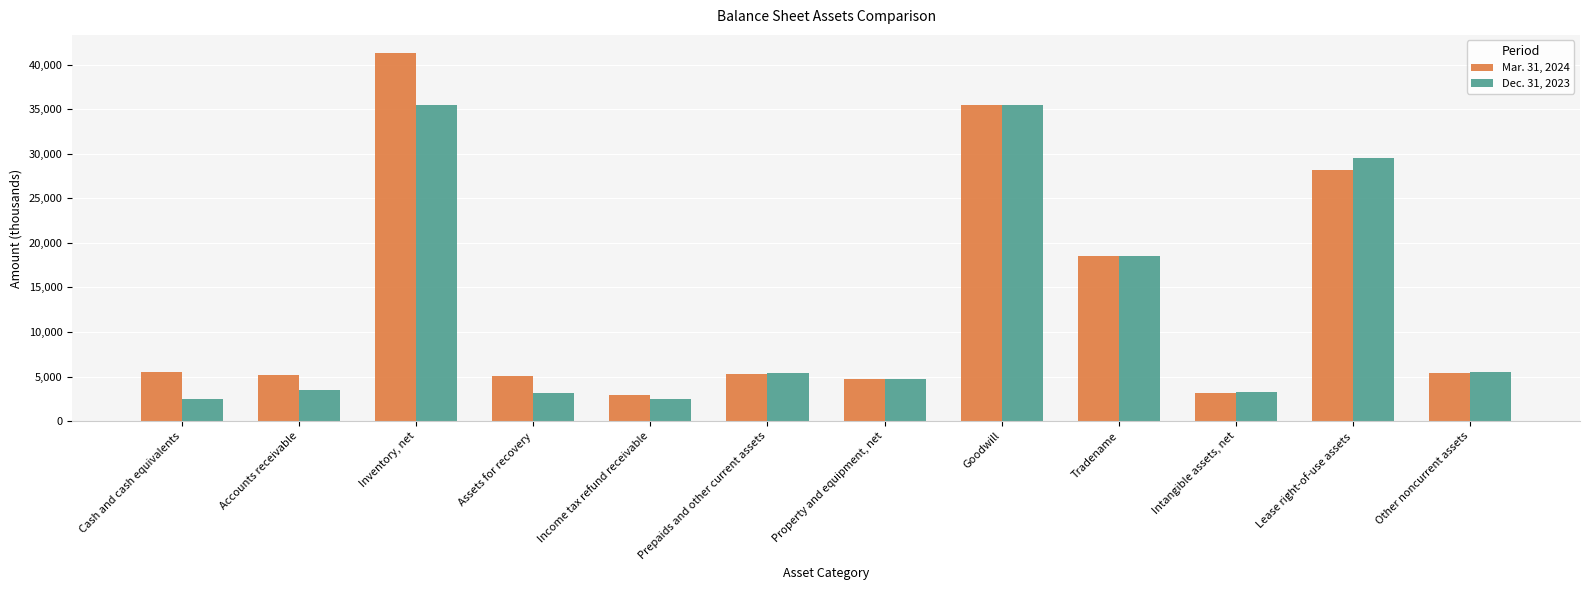

True or false: Mar. 31, 2024 has a value of 72933 at Inventory, net.

False